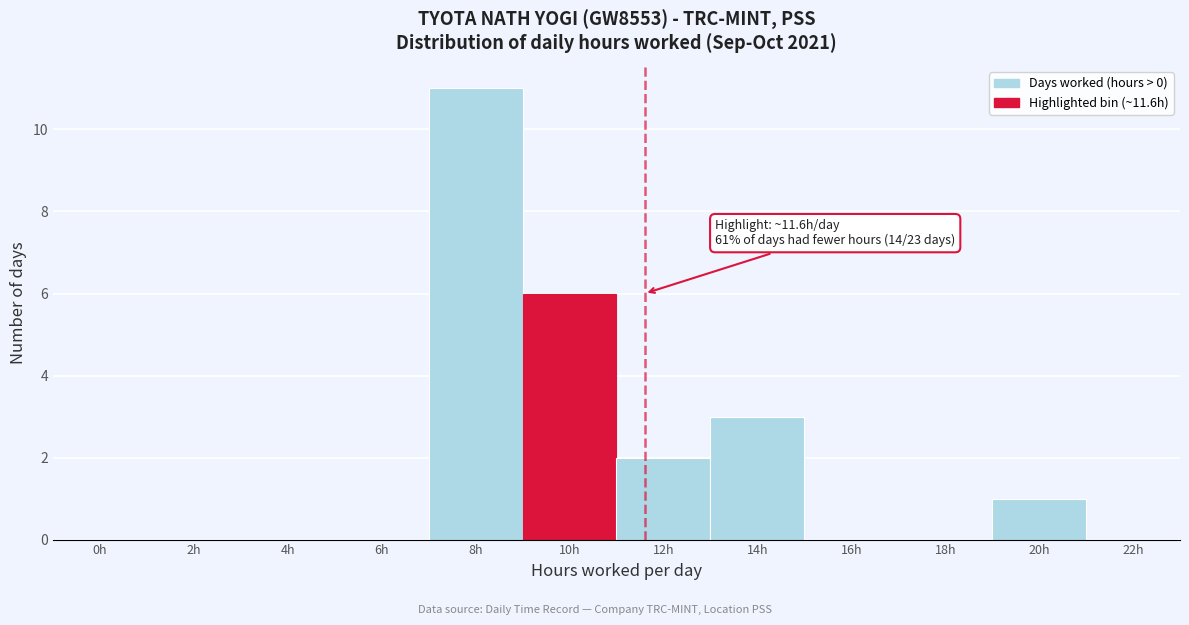

Reading right to left, transcribe all the data shown in this chart.

22h=0	20h=1	18h=0	16h=0	14h=3	12h=2	10h=6	8h=11	6h=0	4h=0	2h=0	0h=0